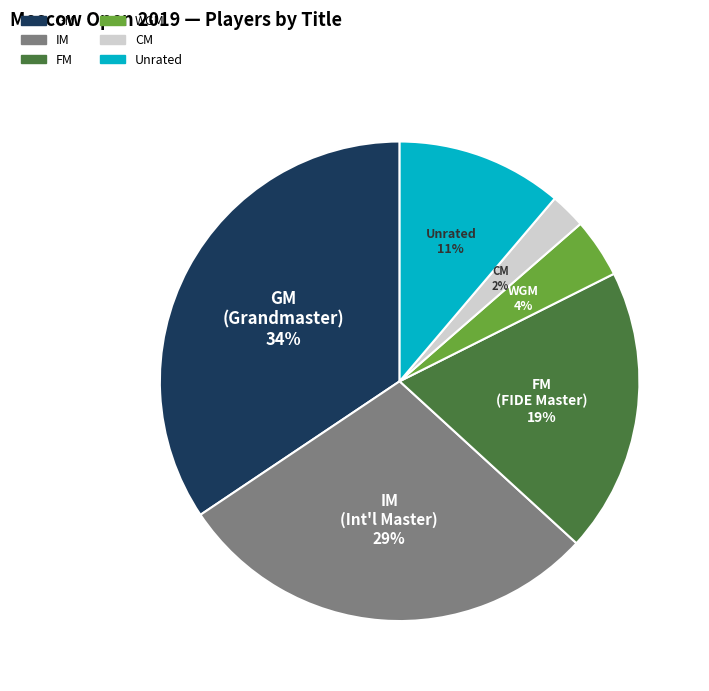

Does any single category account for the majority?

No